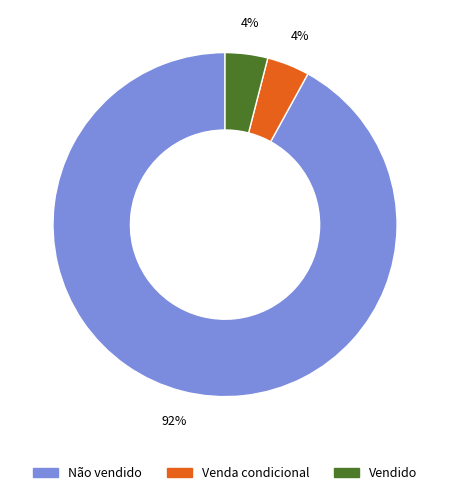

What is the largest slice in the pie chart?

Não vendido